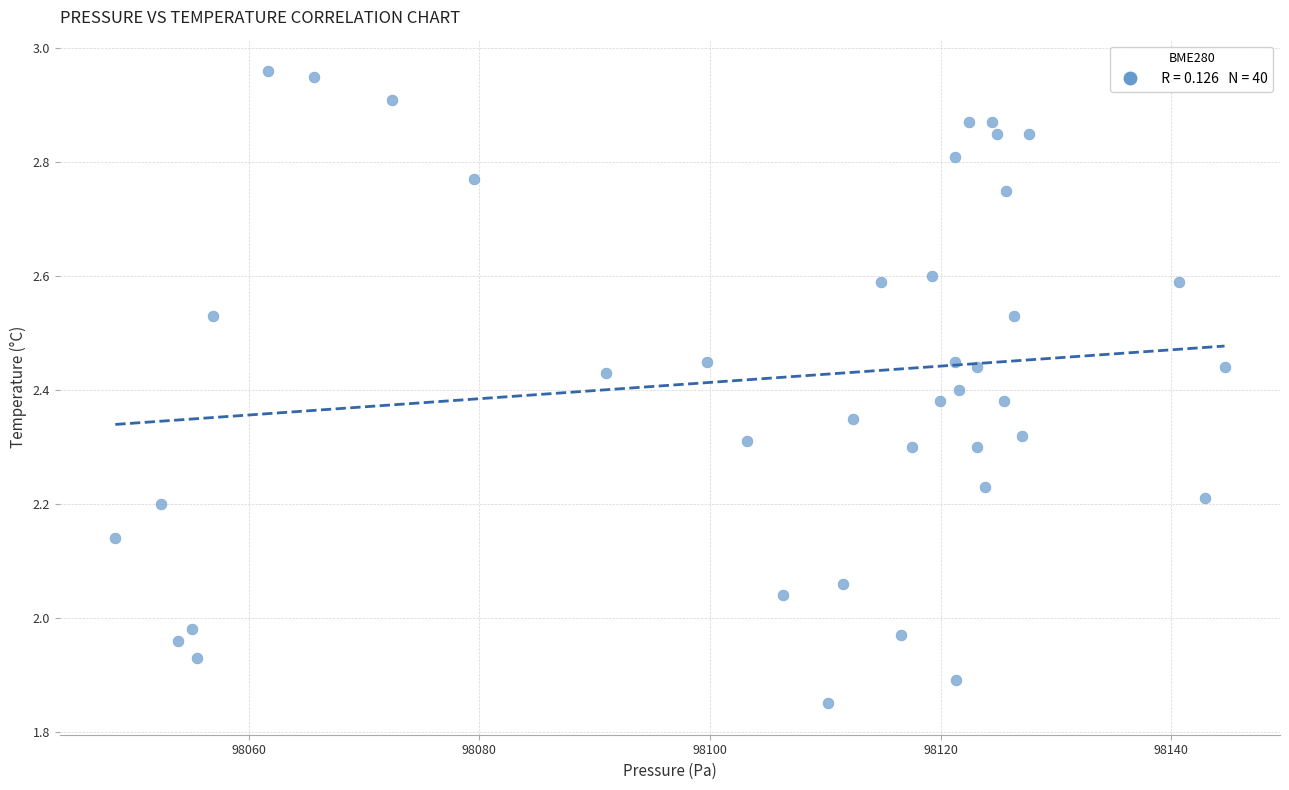

What is the range of Y values (max minus min)?

1.1